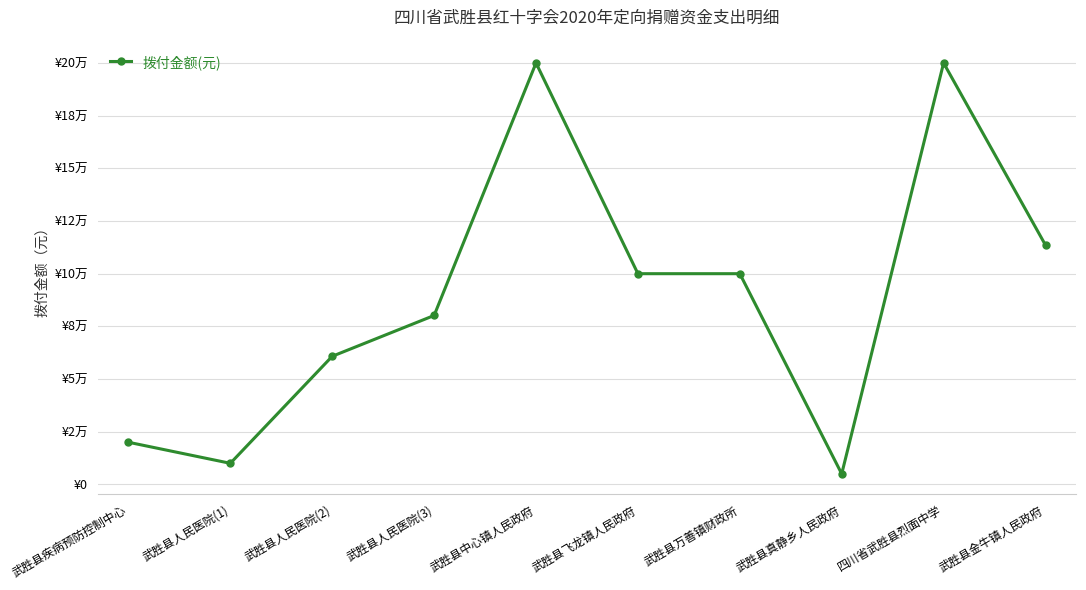

What is the average value?

88951.4